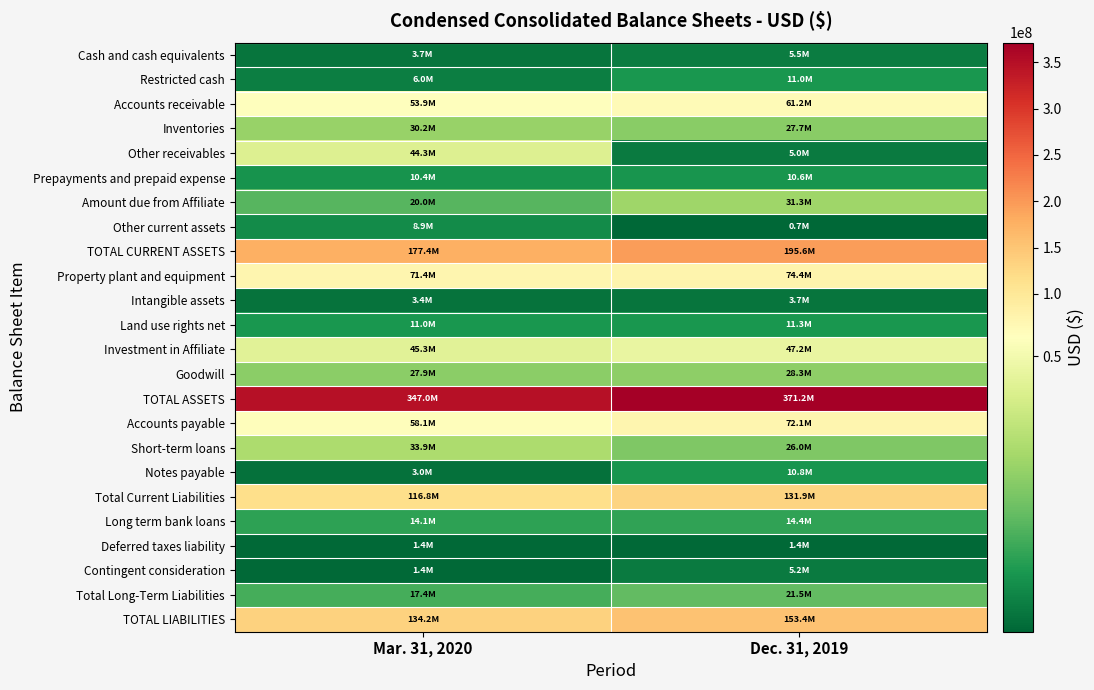

At which category is the sum across all series the highest?

Dec. 31, 2019